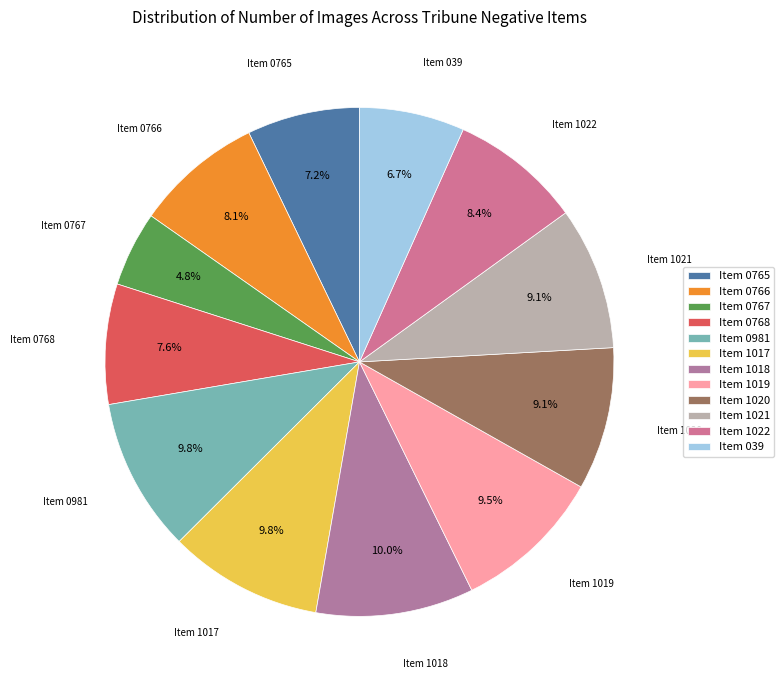

How many segments does this pie chart have?

12